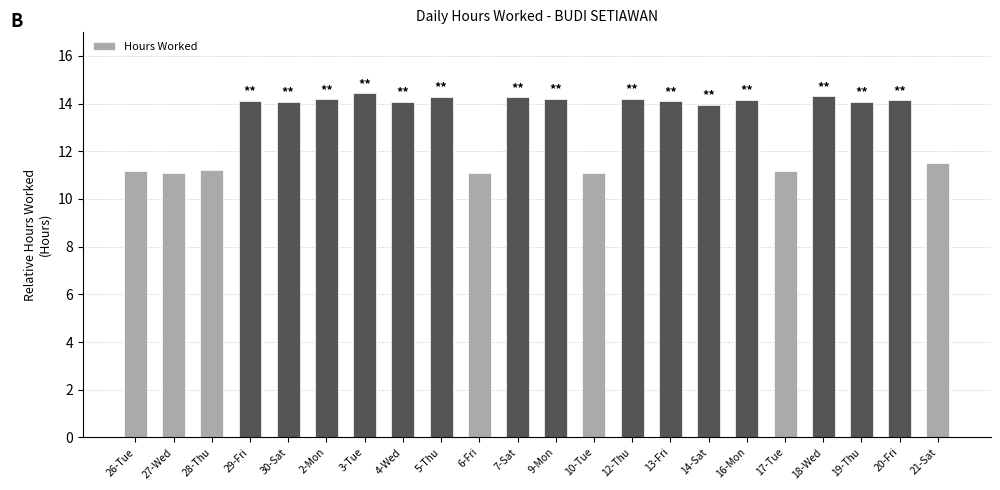

What is the change in value from 5-Thu to 12-Thu?

-0.1